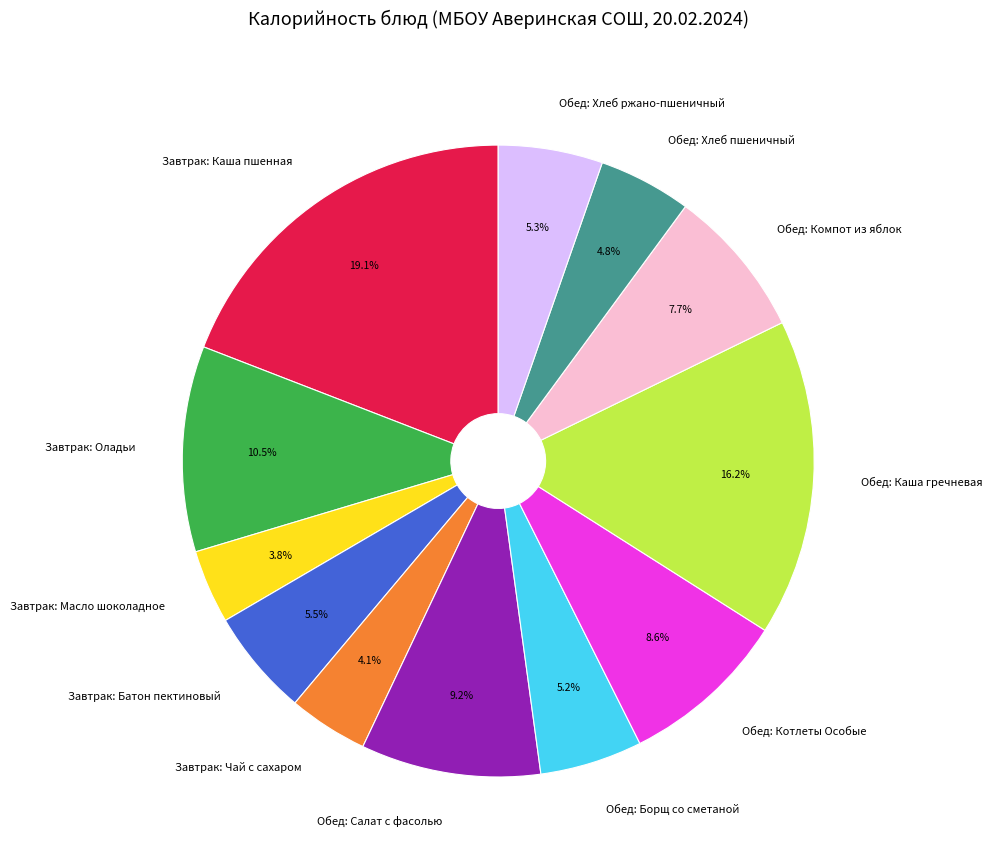

How many segments does this pie chart have?

12